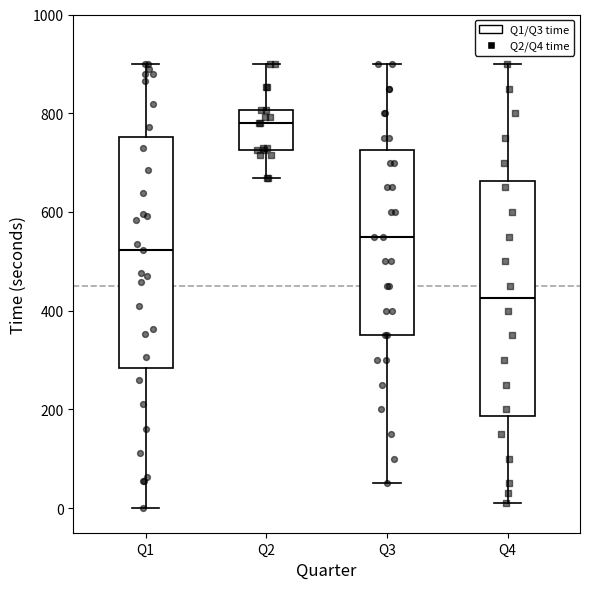

Reading left to right, transcribe this box plot: for each box, give where its median line is, the range the box spans, and where its two whiskers end, as read against the y-axis. The values are not printed on the chart, so give them approximately, as read against the axis.

Q1: median 520, box 280 to 760, whiskers 0 to 900
Q2: median 780, box 720 to 800, whiskers 660 to 900
Q3: median 560, box 360 to 720, whiskers 60 to 900
Q4: median 420, box 180 to 660, whiskers 20 to 900